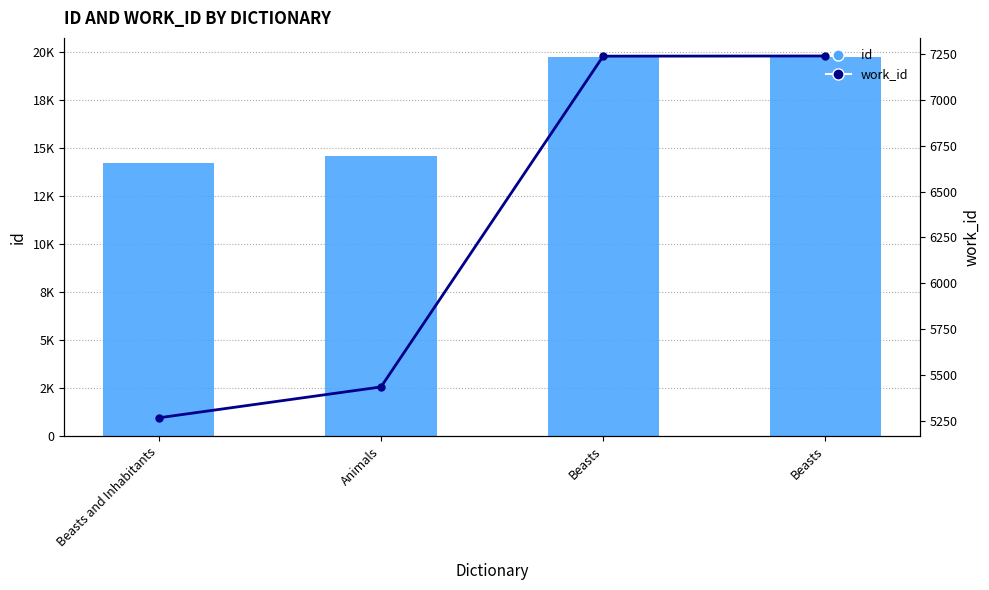

Rank the series by their average value, from highest to lowest.

id, work_id